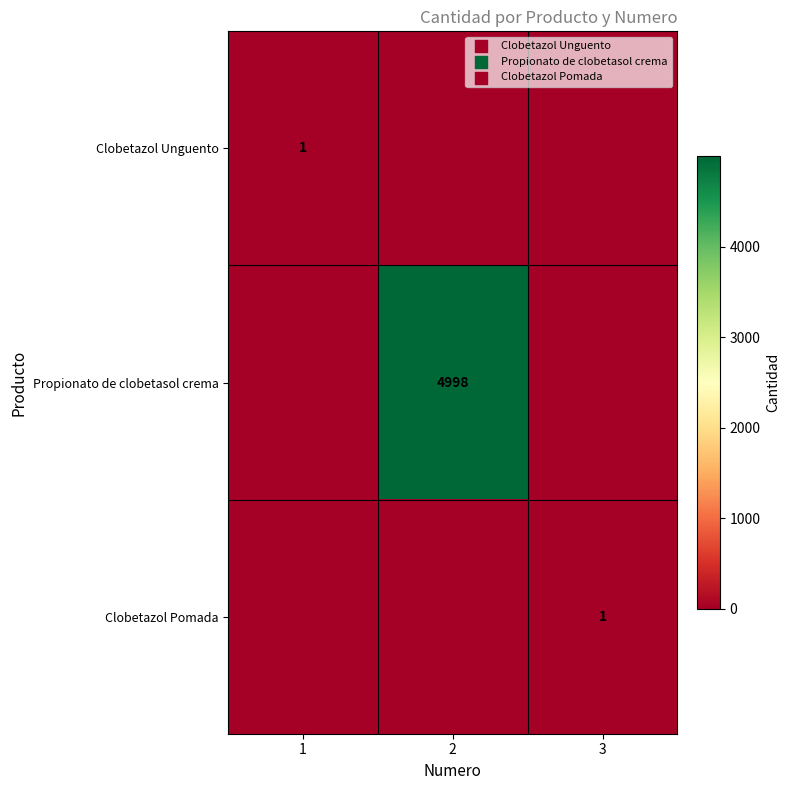

The Propionato de clobetasol crema series shows 8827 at 2. True or false?

False